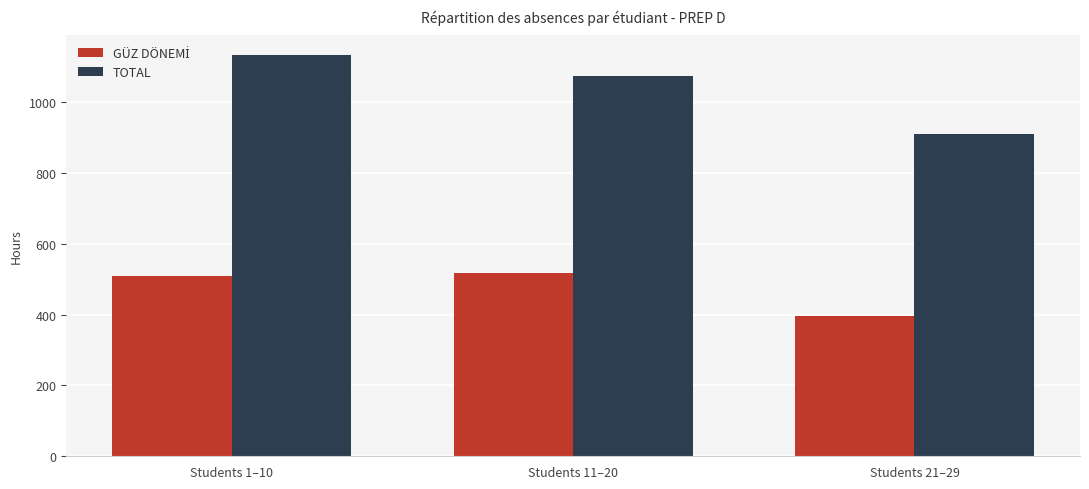

Is it true that TOTAL equals 911 at Students 21–29?

True